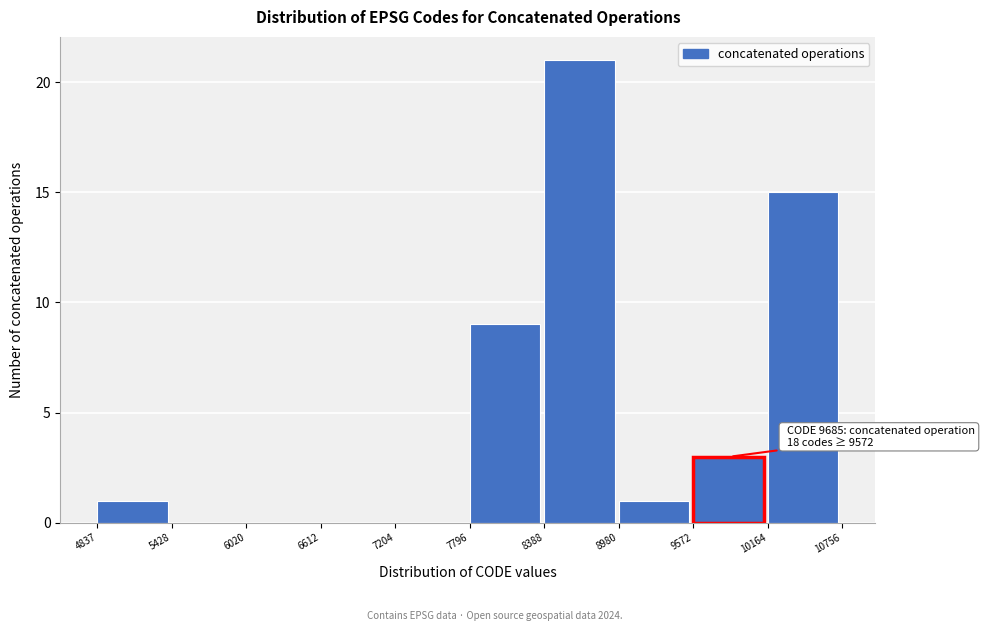

Which range on the x-axis has the tallest bar?

8388 to 8980